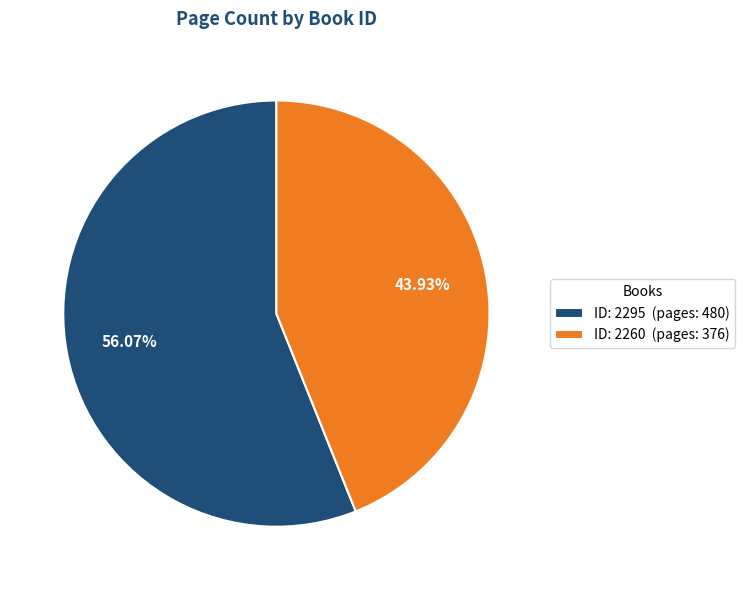

To the nearest percent, what is the average slice percentage?

50%